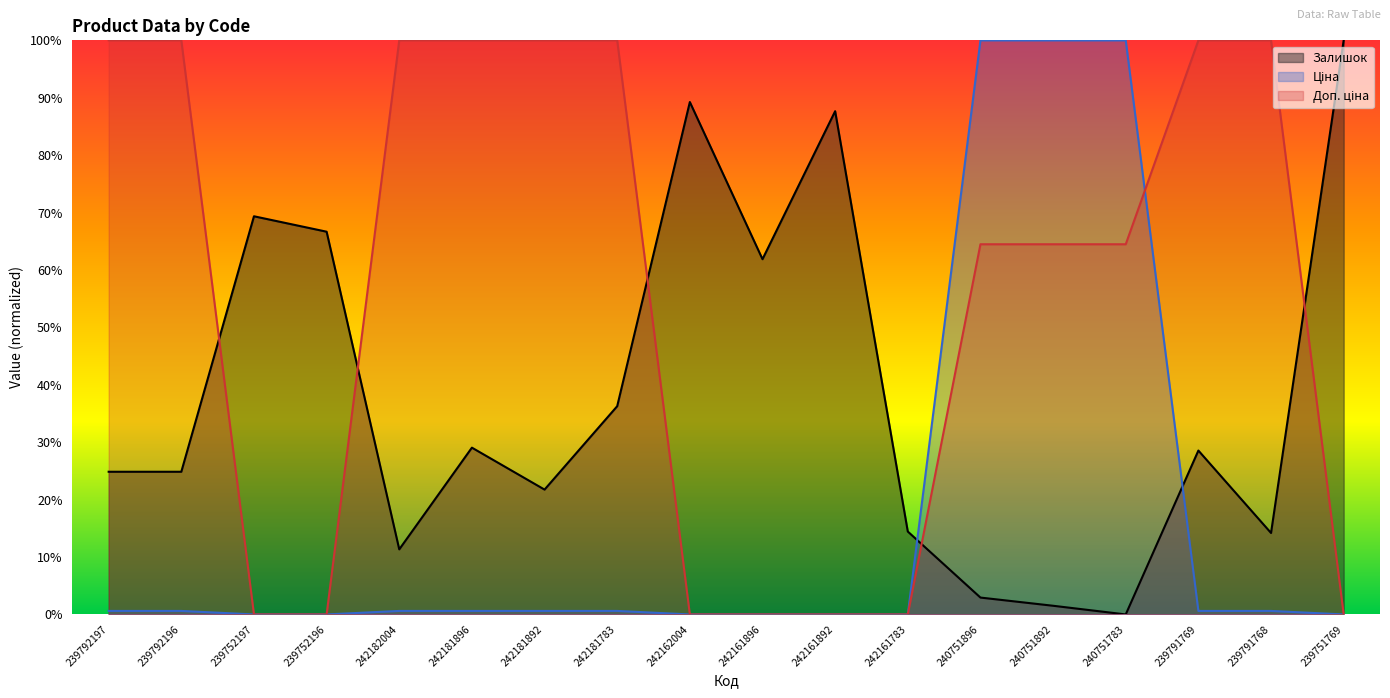

What is the average value of the Ціна series?

16.9